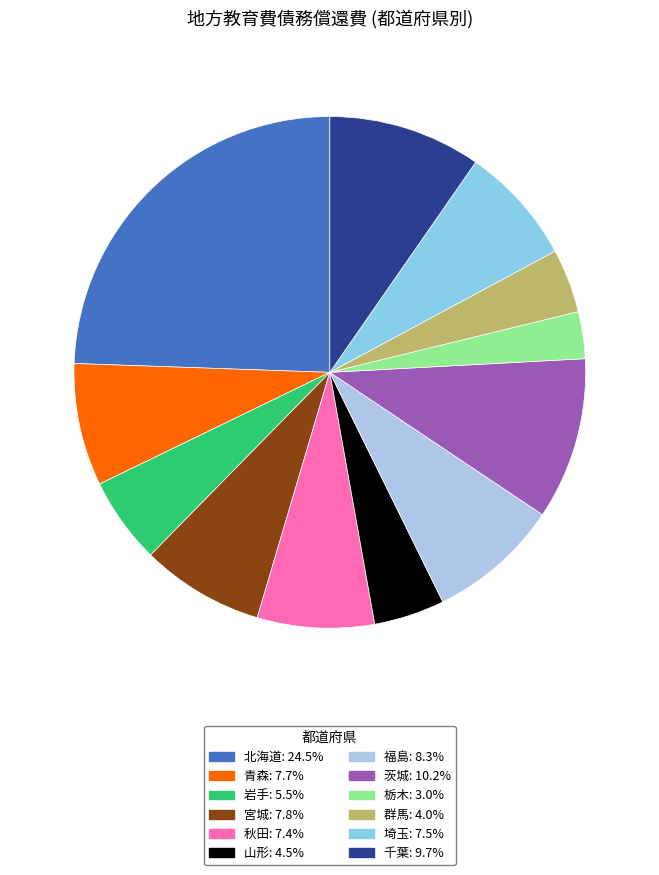

Which category has the biggest portion of the pie?

北海道